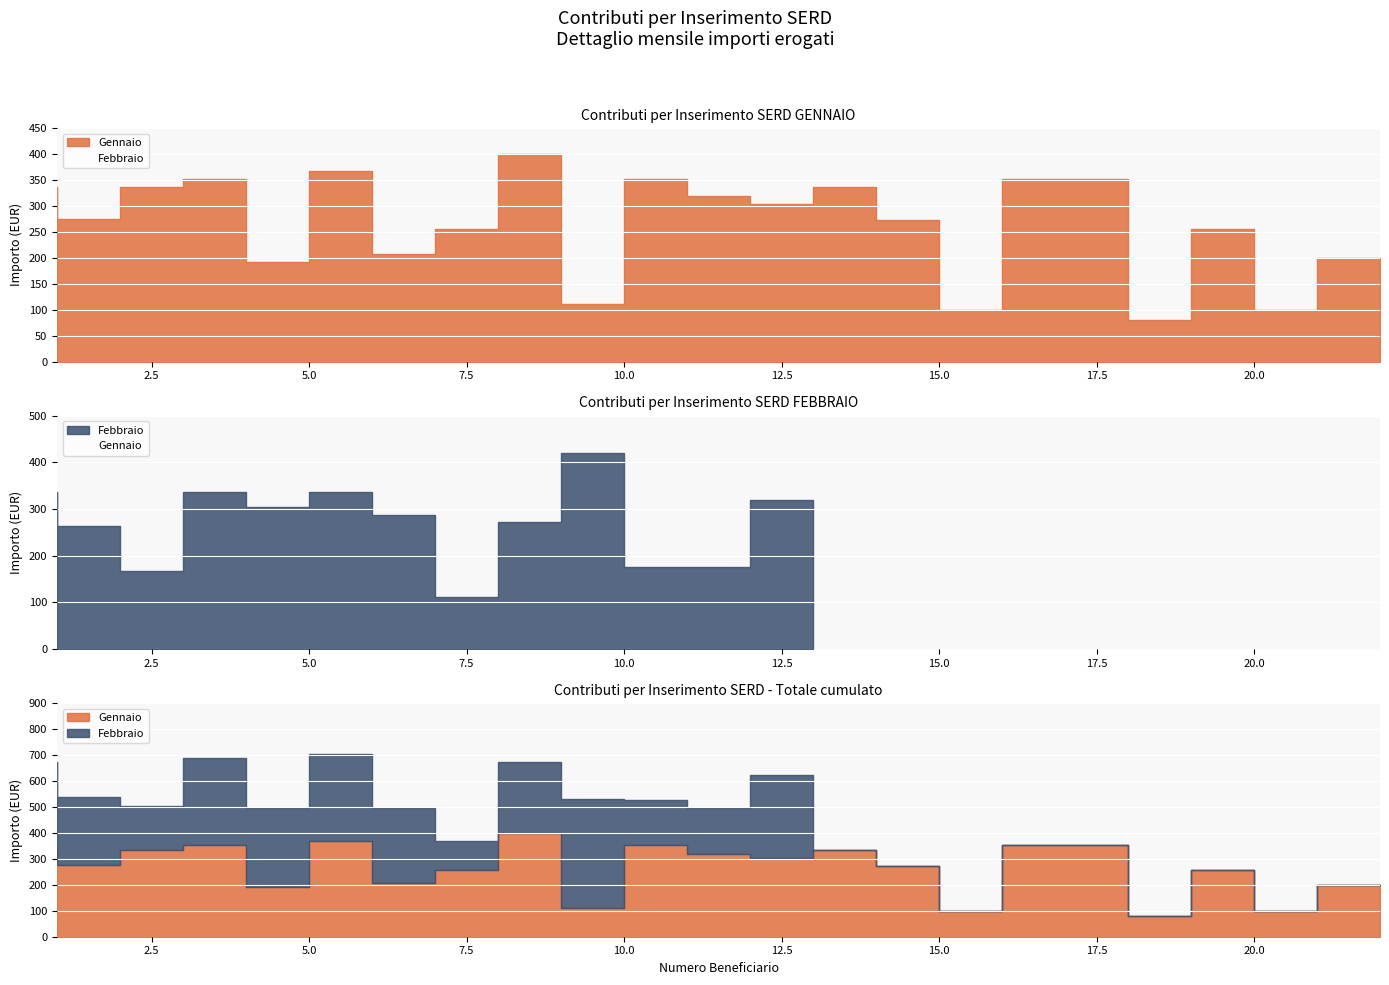

Which category has the lowest value in the Febbraio series?

14